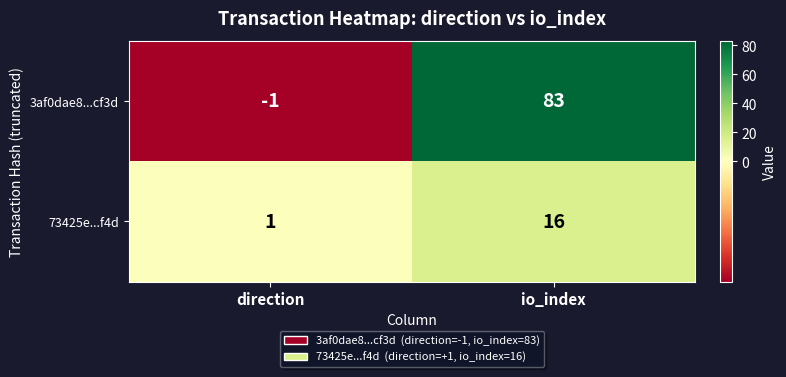

What is the sum of all 3af0dae8...cf3d values?

82